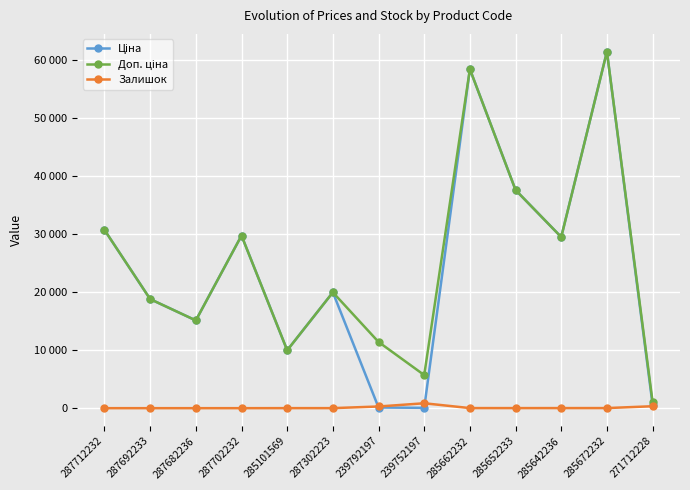

Which series changed the most between 285652233 and 285642236?

Ціна